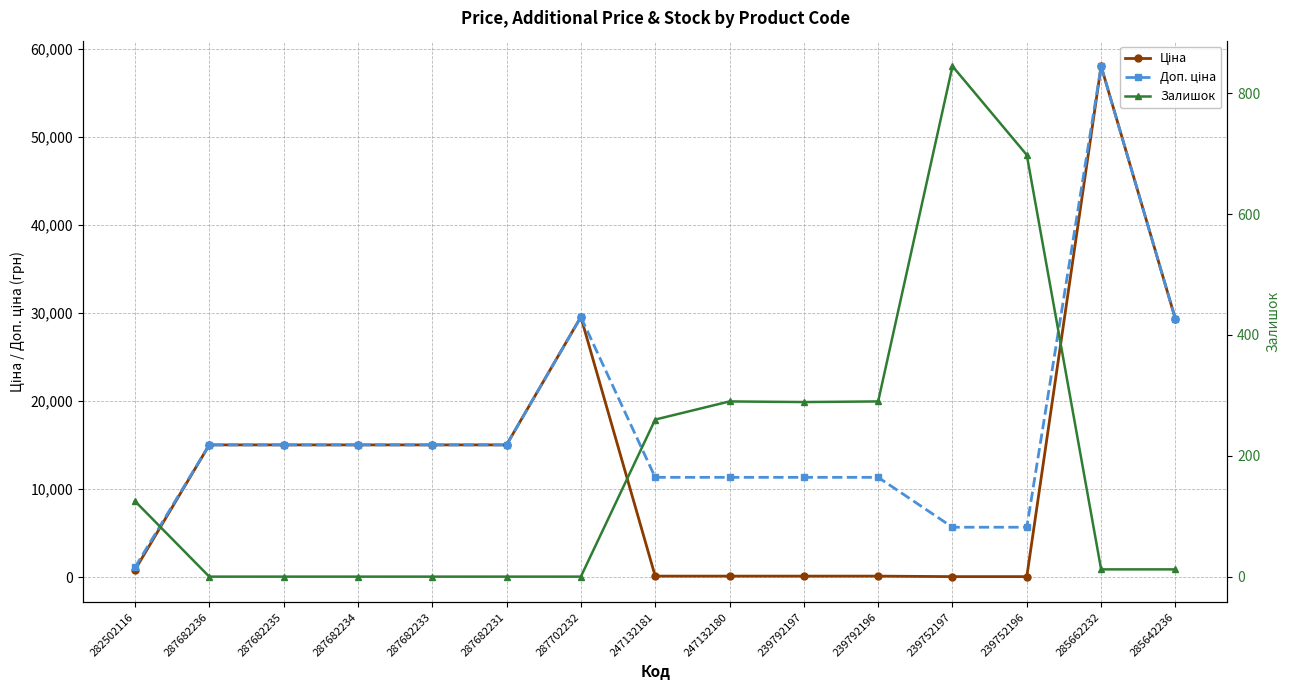

At which category does Ціна reach its first local peak?

287702232